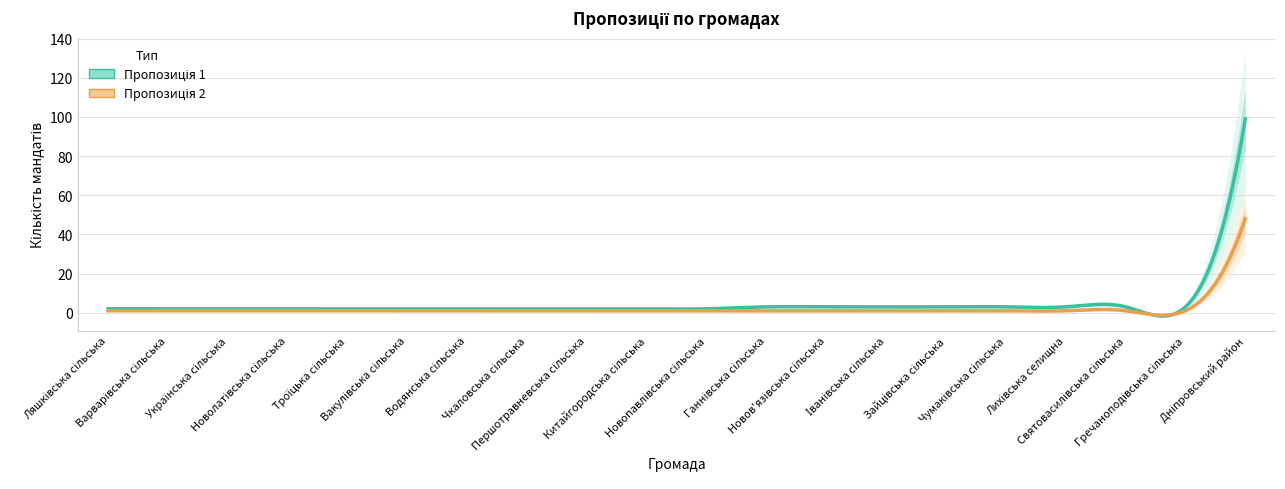

True or false: Пропозиція 2 and Пропозиція 1 cross at least once.

False